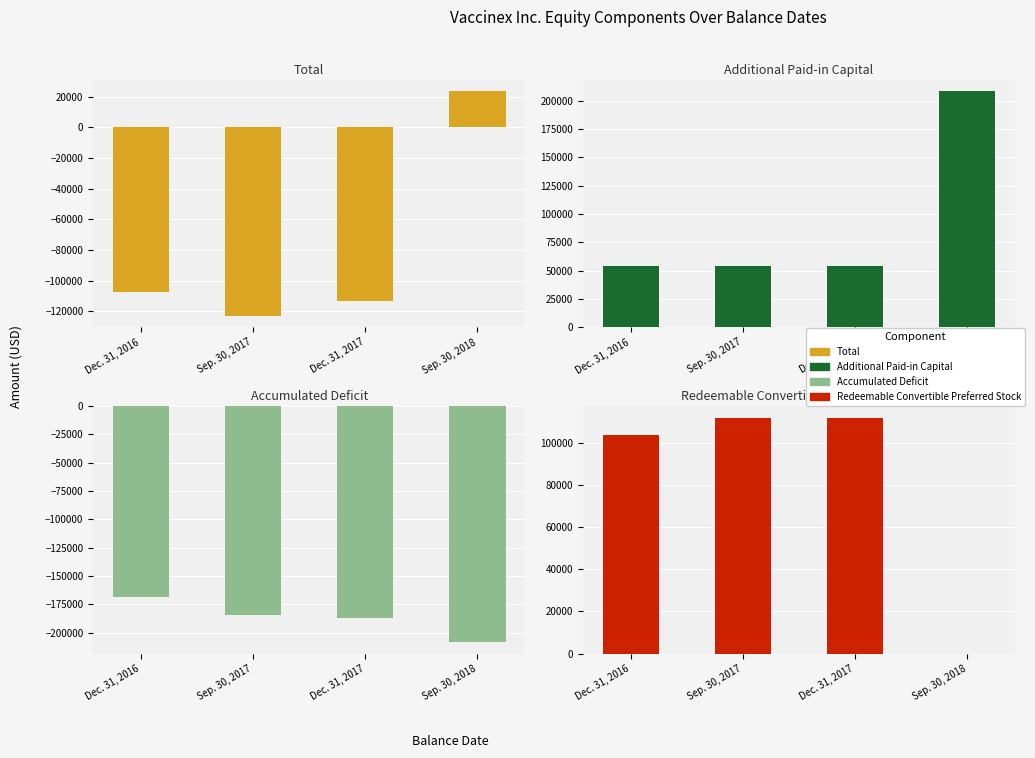

What is the spread (max minus min) of values at Sep. 30, 2017?

111718